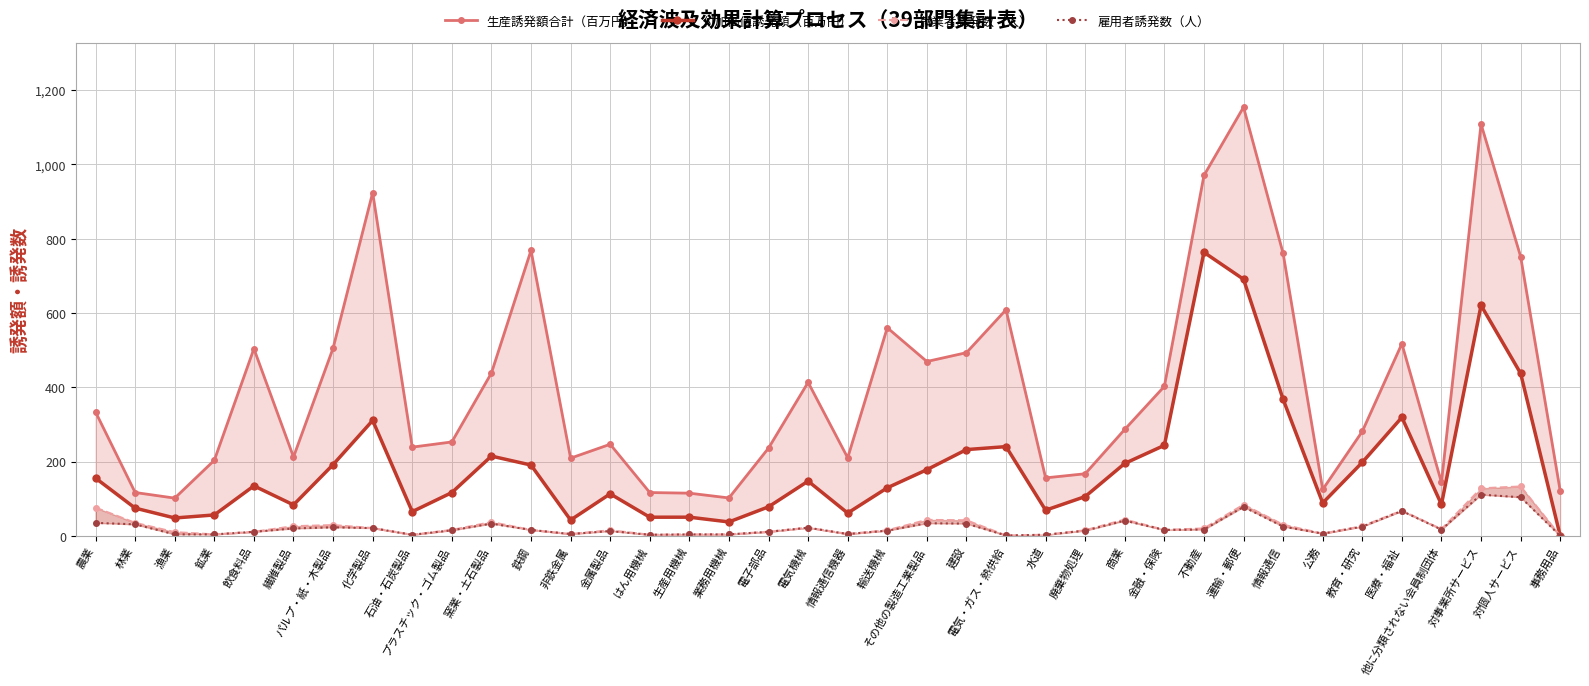

Reading left to right, extract all data points from this chart.

生産誘発額合計（百万円）: 333.4	116.8	101.6	203.6	503.9	212.5	505.4	924.2	238.9	252.9	438.4	768.7	209.2	246.6	116.7	115.0	102.1	236.3	413.4	210.3	560.4	469.5	493.3	608.9	156.1	167.2	286.7	402.6	970.5	1154.4	760.6	125.0	281.3	517.4	144.0	1108.9	752.1	120.8
付加価値誘発額（百万円）: 155.5	74.7	48.1	56.3	134.6	83.4	191.9	310.8	65.2	116.6	214.8	190.7	42.6	113.1	50.2	50.3	37.5	78.2	147.4	61.4	129.4	178.2	232.3	240.3	69.1	105.8	195.1	243.8	763.5	691.0	367.6	88.5	197.9	319.1	84.5	620.7	437.5	0.0
就業者誘発数（人）: 76.0	35.0	10.0	4.0	11.0	26.0	29.0	21.0	3.0	16.0	37.0	16.0	5.0	15.0	3.0	4.0	4.0	11.0	22.0	5.0	15.0	43.0	42.0	1.0	3.0	15.0	44.0	16.0	20.0	84.0	30.0	6.0	26.0	68.0	18.0	128.0	133.0	0.0
雇用者誘発数（人）: 35.0	31.0	4.0	4.0	11.0	20.0	23.0	21.0	3.0	15.0	33.0	16.0	5.0	13.0	3.0	4.0	4.0	11.0	22.0	5.0	14.0	34.0	33.0	1.0	3.0	14.0	41.0	16.0	17.0	78.0	25.0	6.0	25.0	67.0	17.0	111.0	104.0	0.0